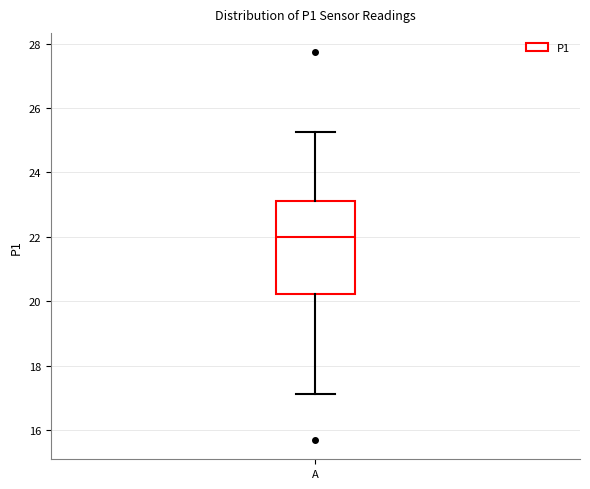

Read this box plot against the y-axis: the position of the median line, the range covered by the box, and the ends of both whiskers. The values are not printed on the chart, so give them approximately, as read against the axis.

median 22.0, box 20.2 to 23.2, whiskers 17.2 to 25.2